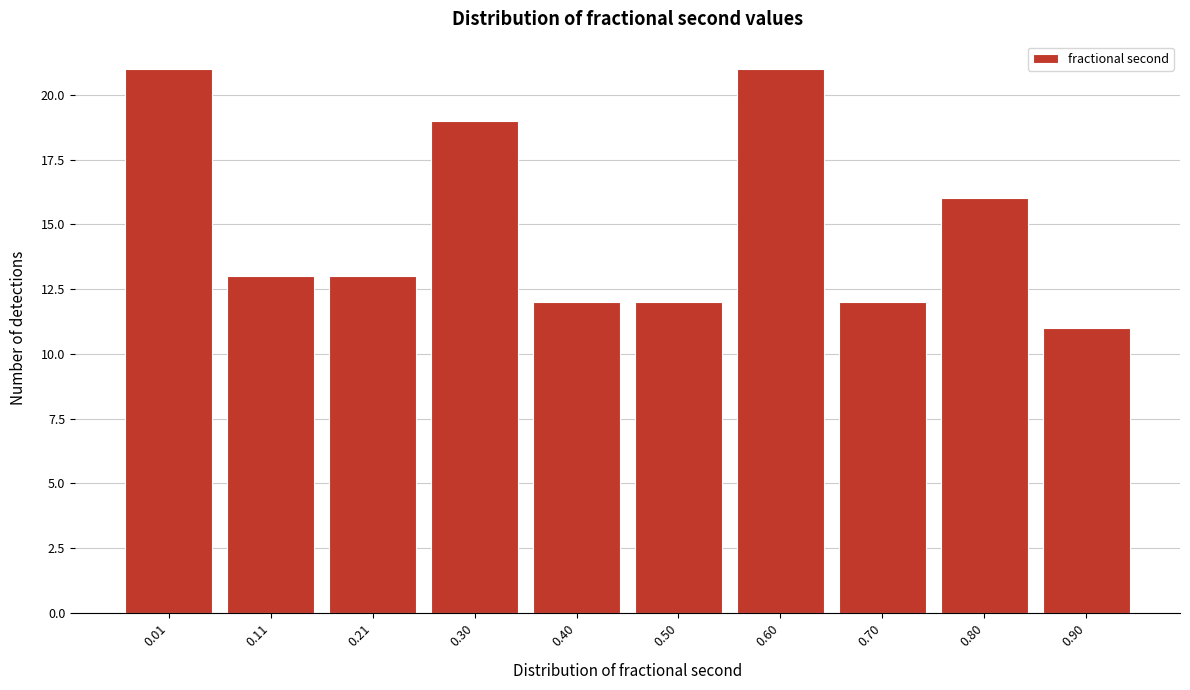

Reading left to right, what are all the values shown in this chart?

0.01=21	0.11=13	0.21=13	0.30=19	0.40=12	0.50=12	0.60=21	0.70=12	0.80=16	0.90=11